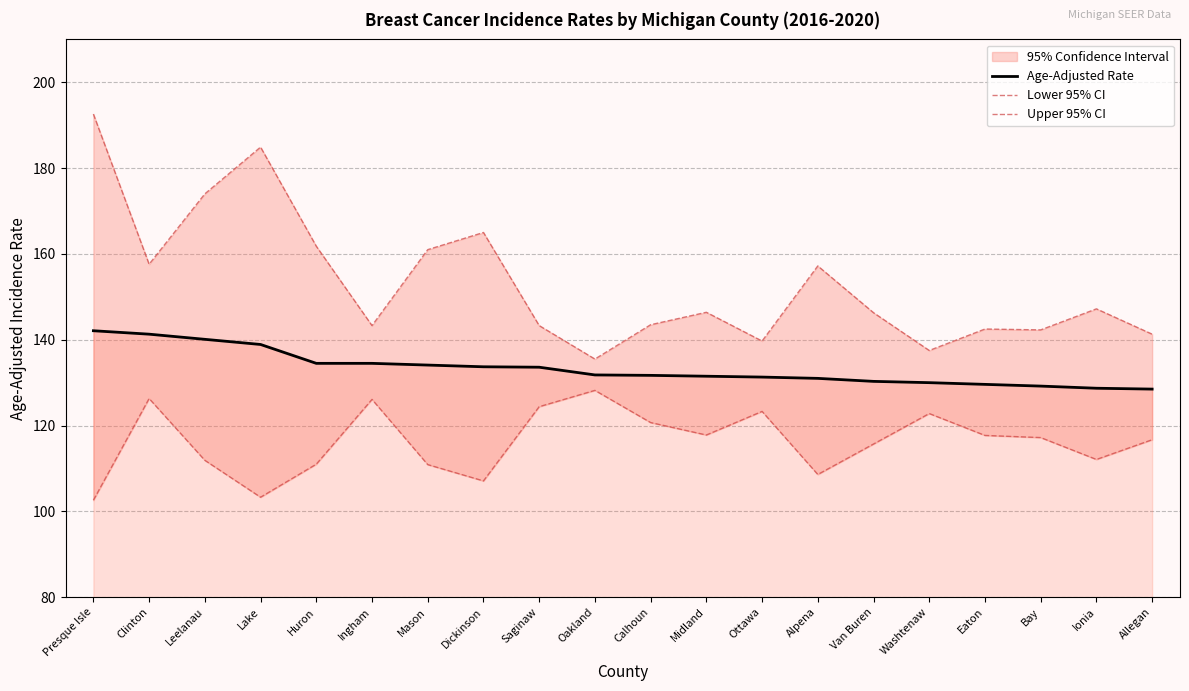

Where does the Upper 95% CI series first go above 146?

Presque Isle